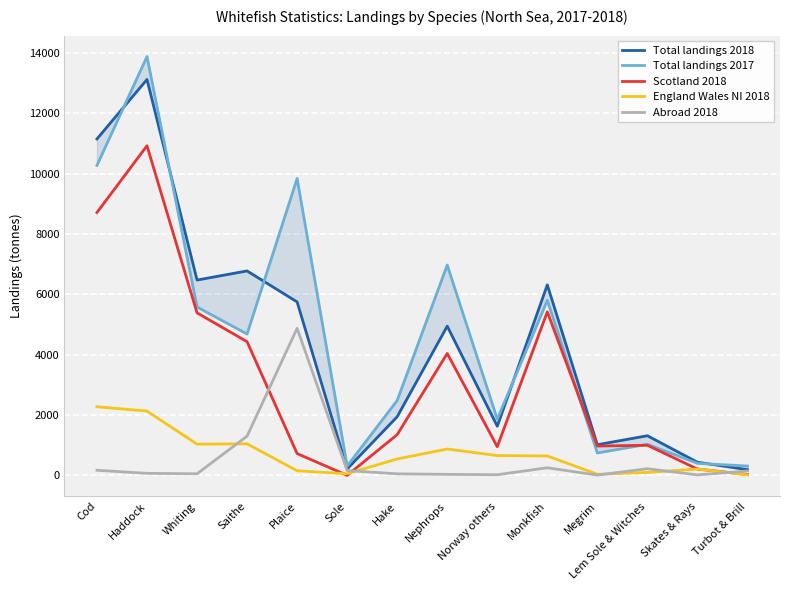

What is the difference between the maximum and minimum values in the Total landings 2017 series?

13575.2